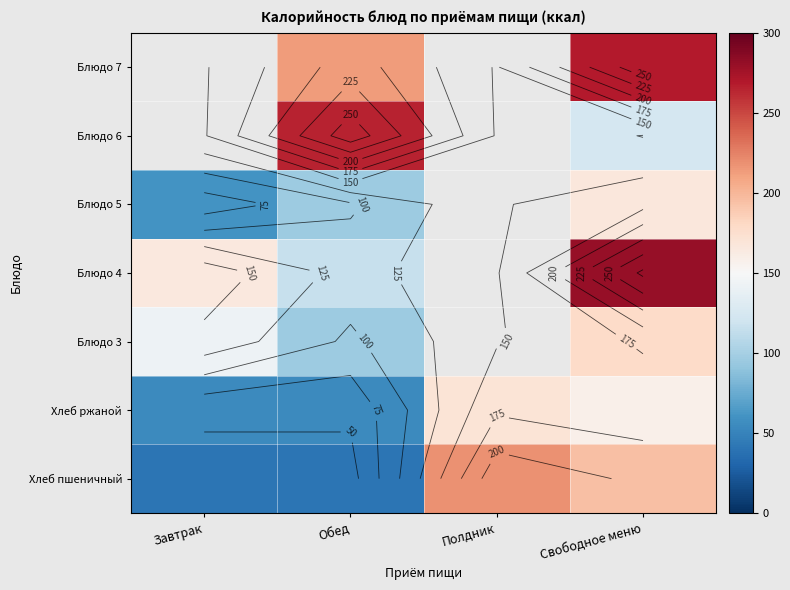

Is the value of Блюдо 7 at Завтрак greater than the value of Хлеб пшеничный at Завтрак?

No